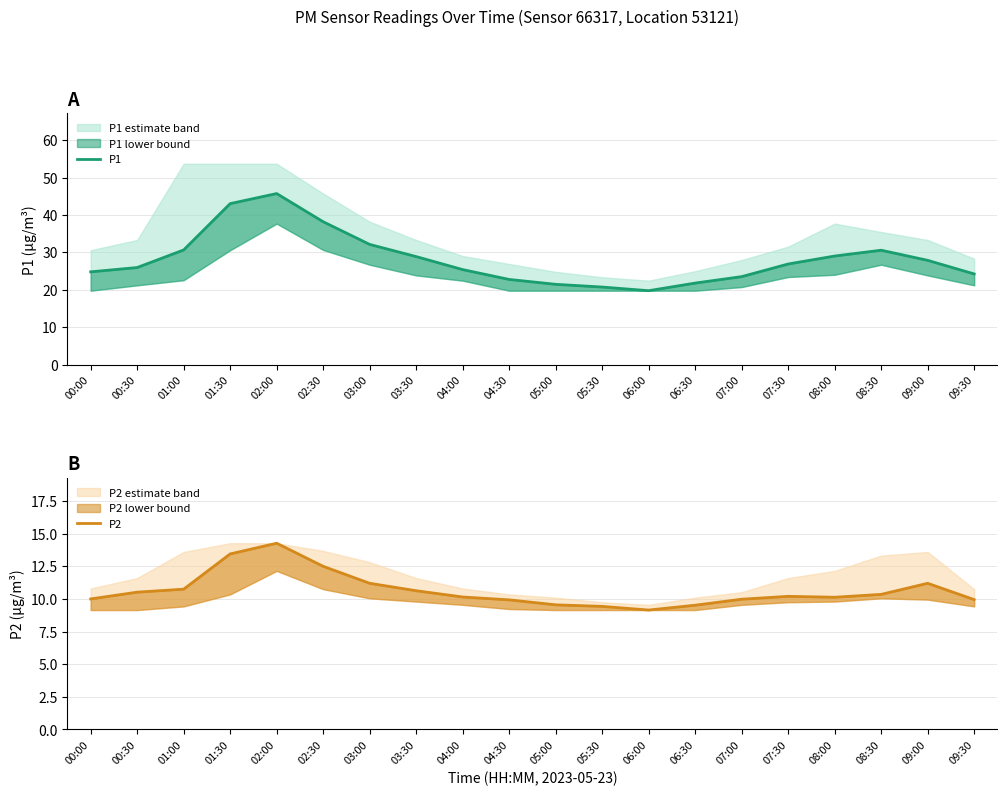

The P1 series shows 9.7 at 08:00. True or false?

False